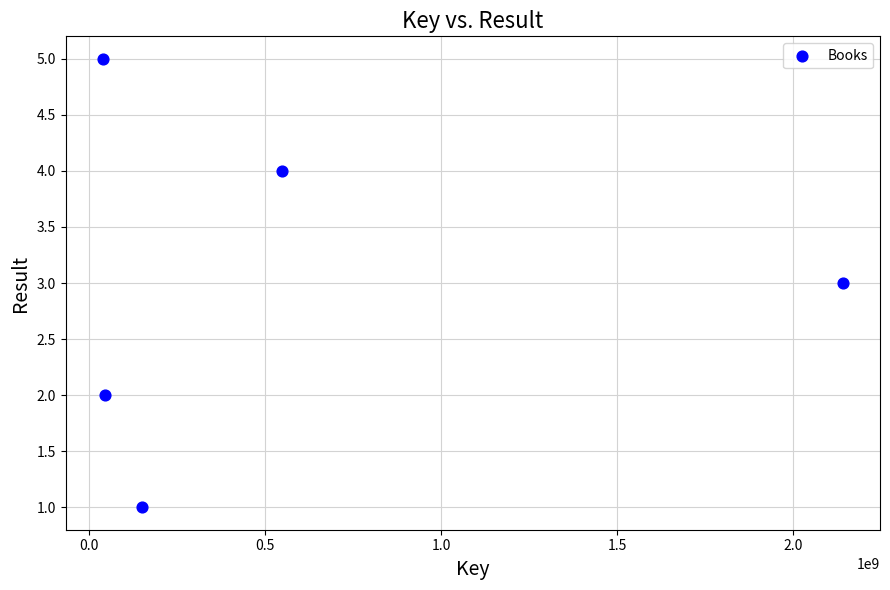

What is the average Y value?

3